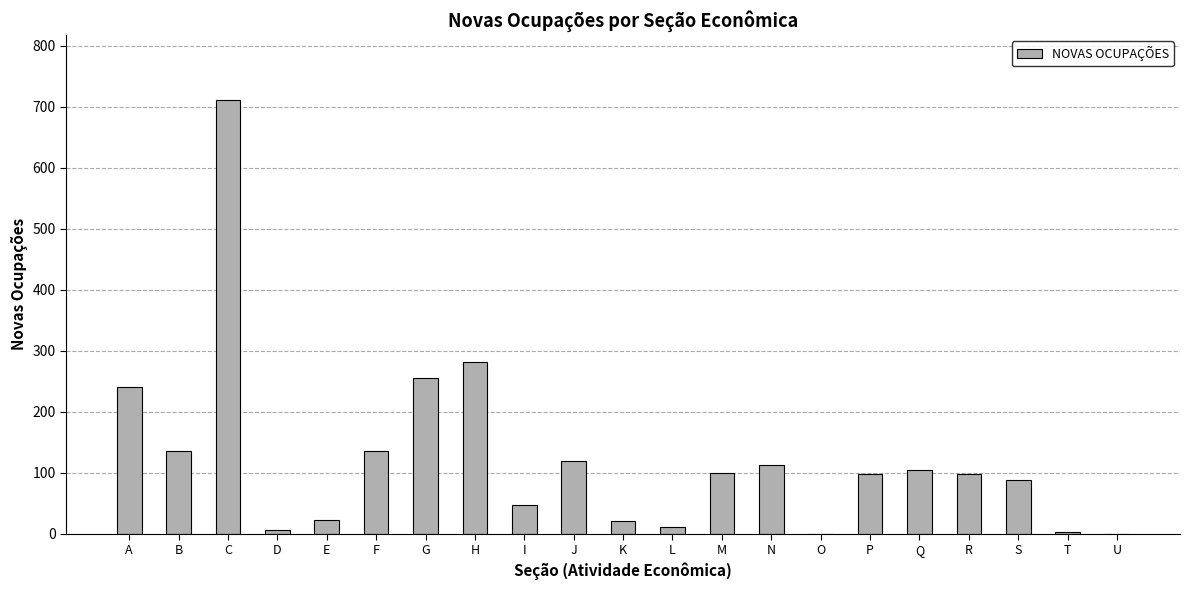

The value at C is 711. True or false?

True